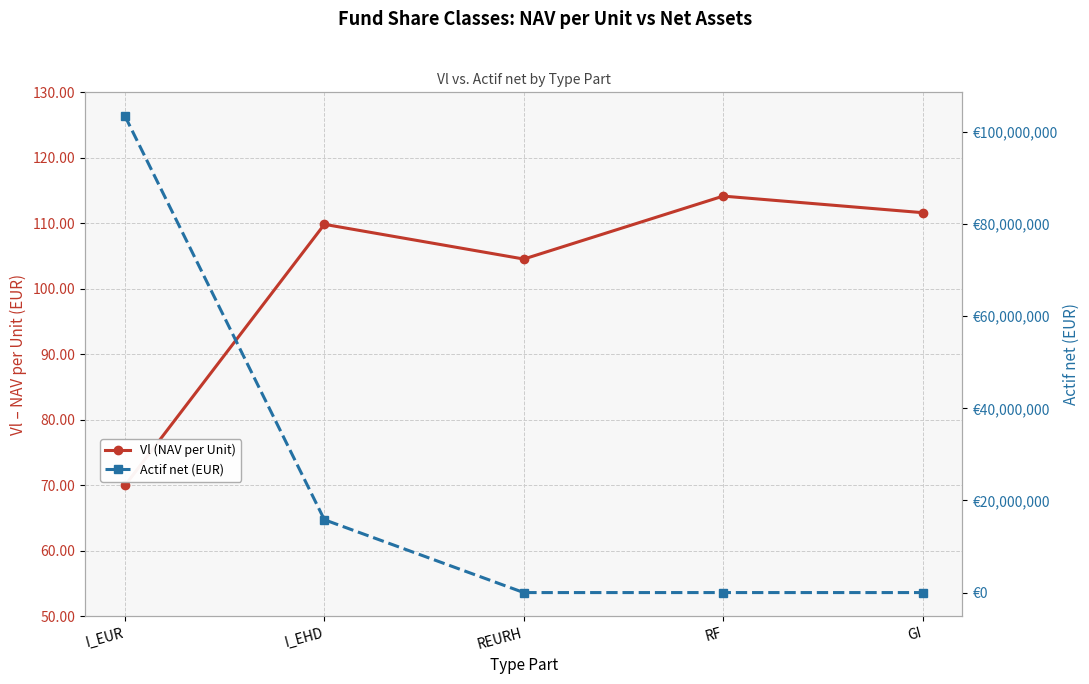

How many categories are shown in the chart?

5